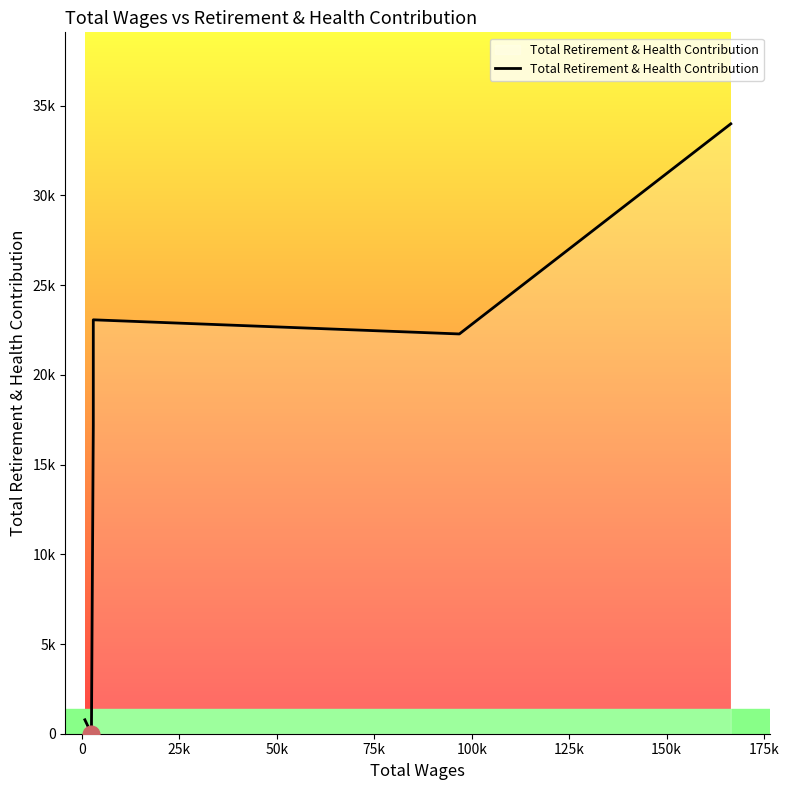

How many categories are shown in the chart?

8